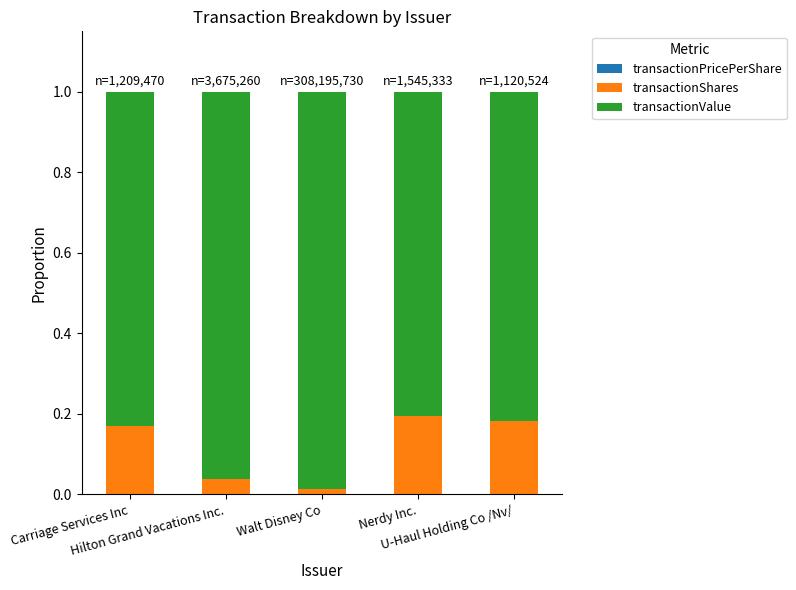

Does the chart contain stacked bars?

Yes